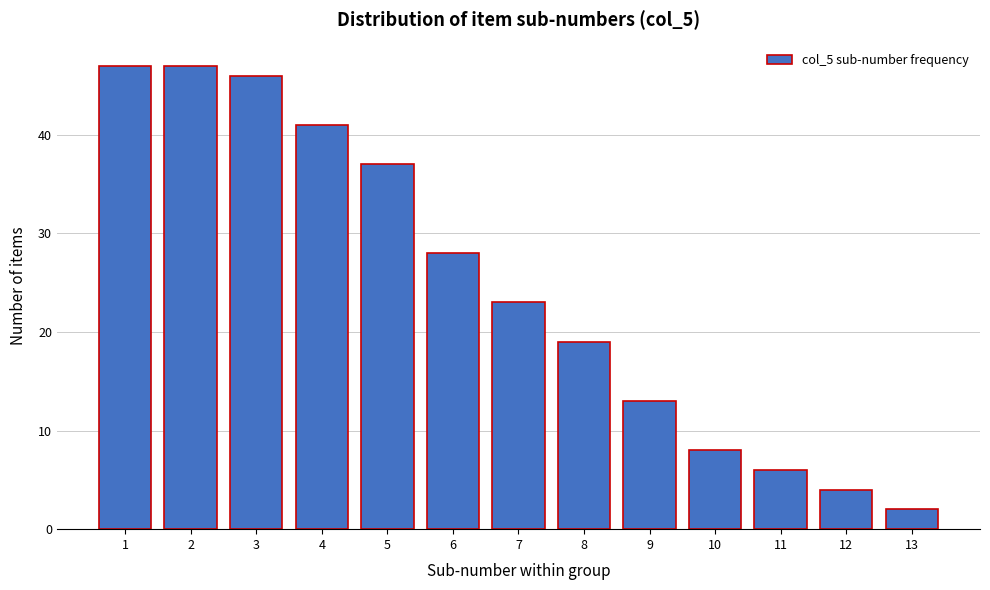

Reading right to left, what are all the values shown in this chart?

2	4	6	8	13	19	23	28	37	41	46	47	47